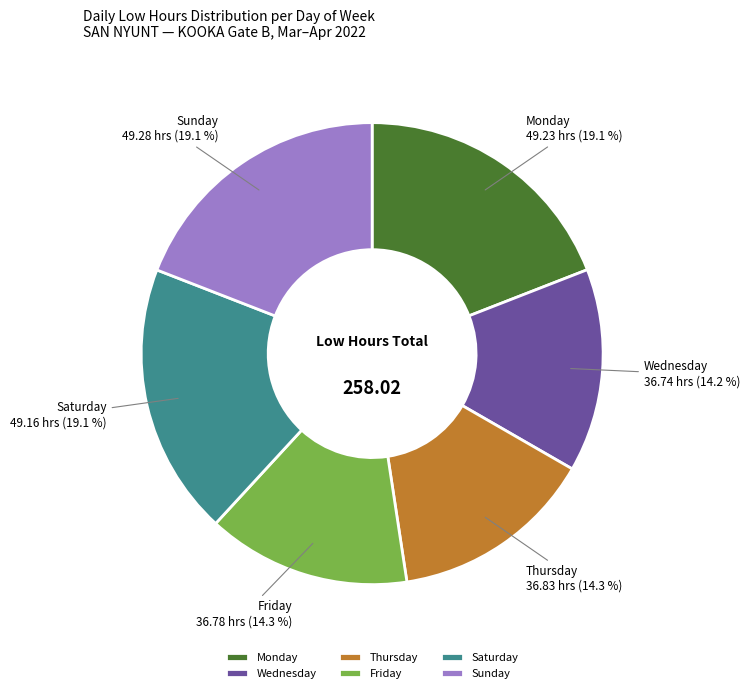

How many slices are in this pie chart?

6